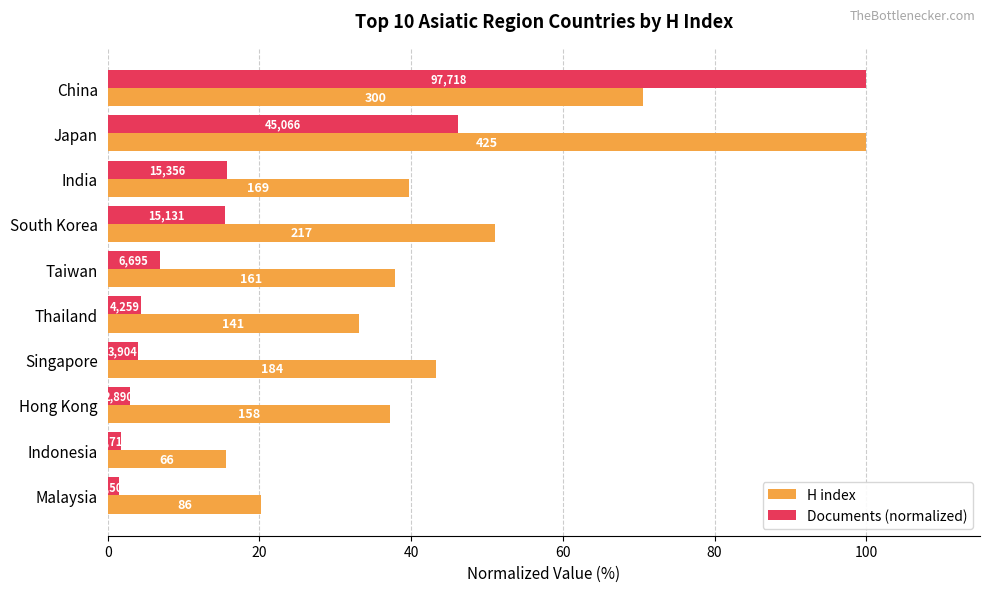

What are all the series names shown in the legend?

H index, Documents (normalized)